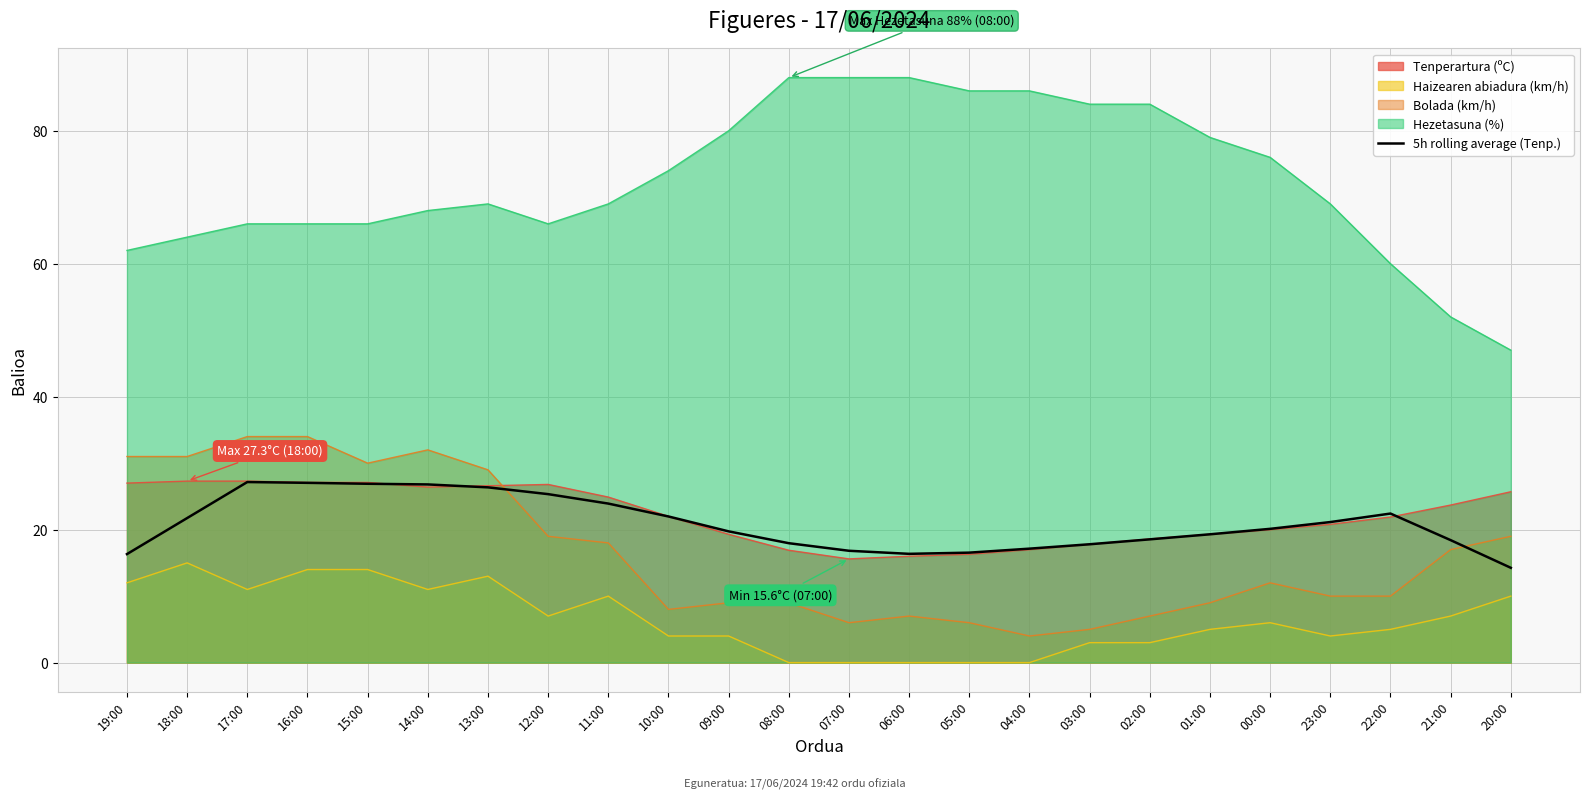

What is the difference between the values at 12:00 and 01:00?

6.0